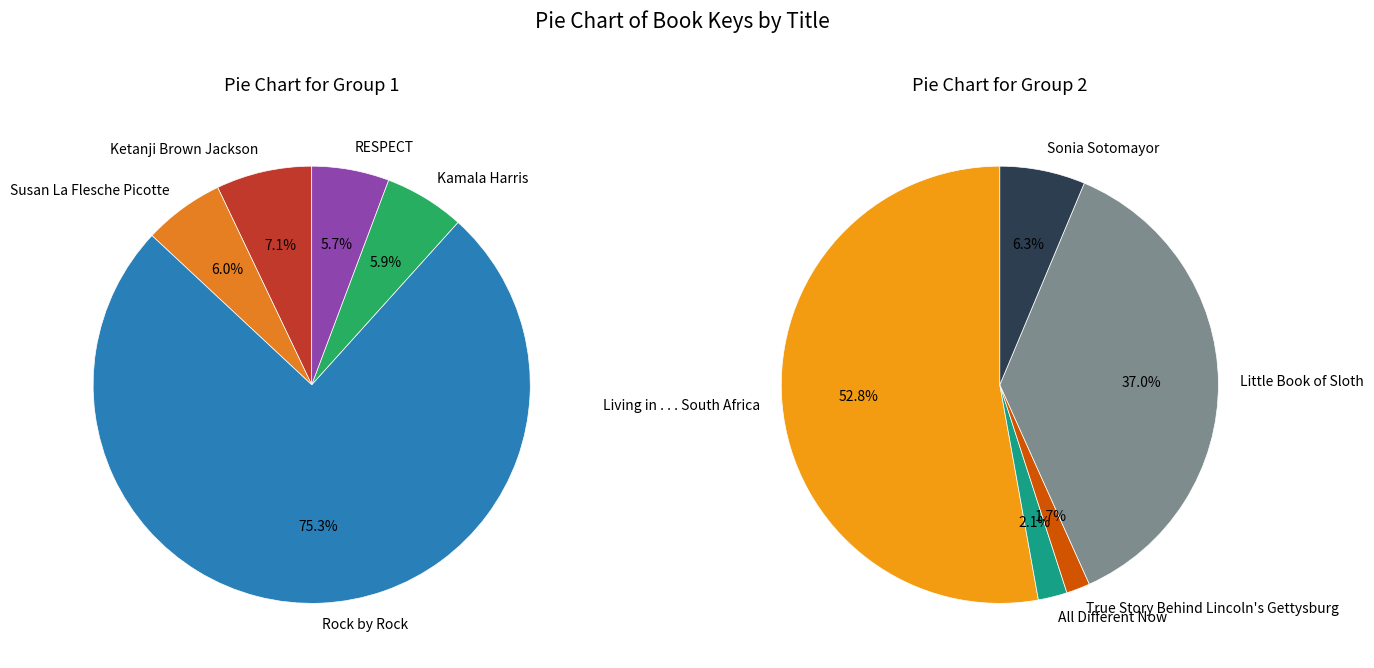

What is the ratio of the value at True Story Behind Lincoln's Gettysburg to the value at All Different Now?

0.8